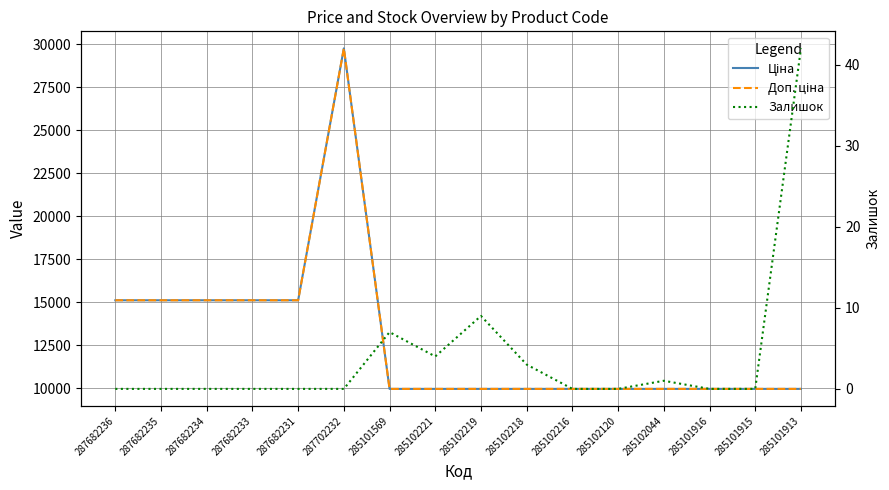

What is the sum of all Доп. ціна values?

205097.1